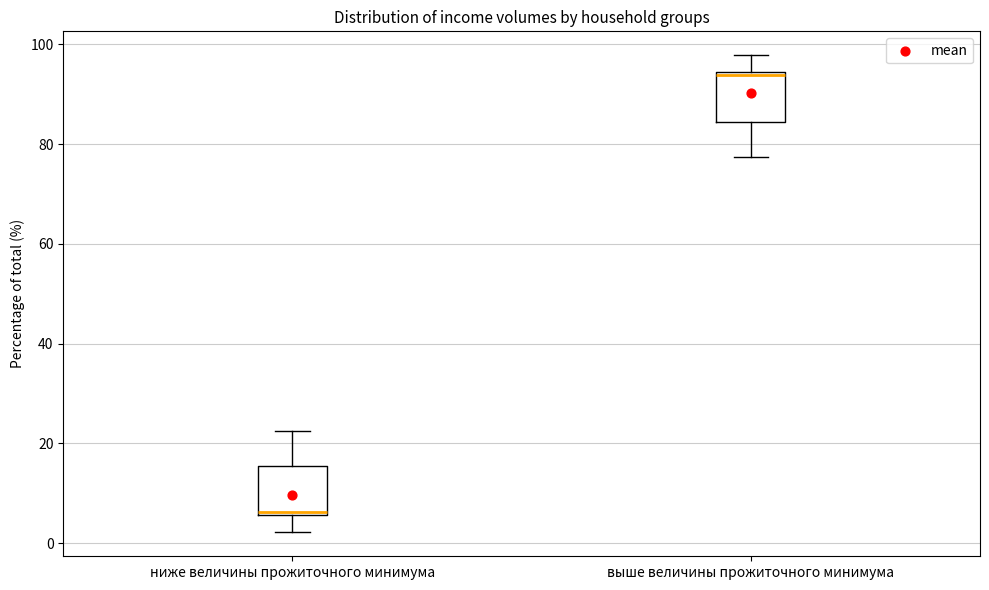

Which box's median line is the lowest?

ниже величины прожиточного минимума